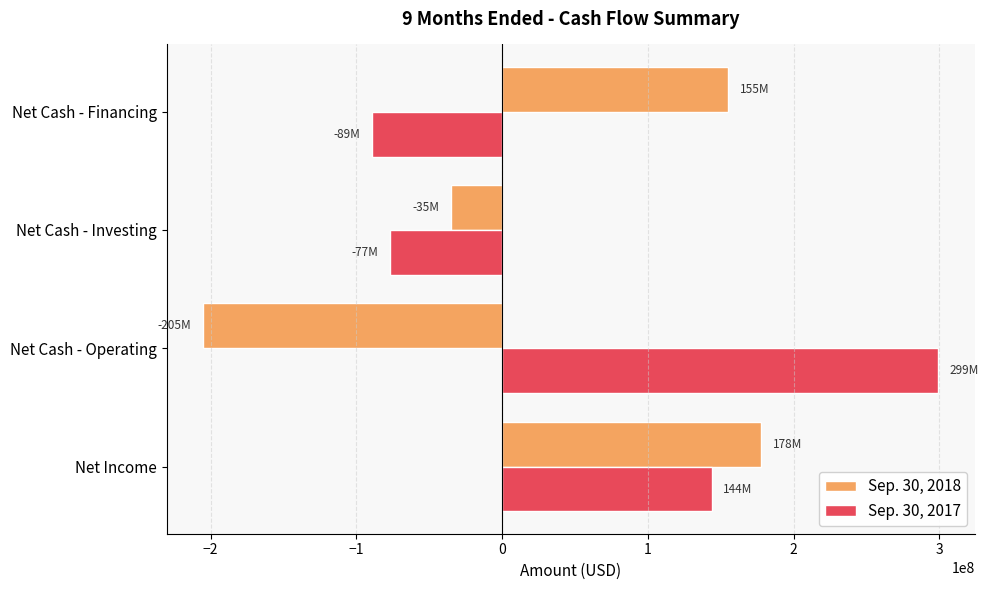

Which series changed the most between Net Income and Net Cash - Operating?

Sep. 30, 2018